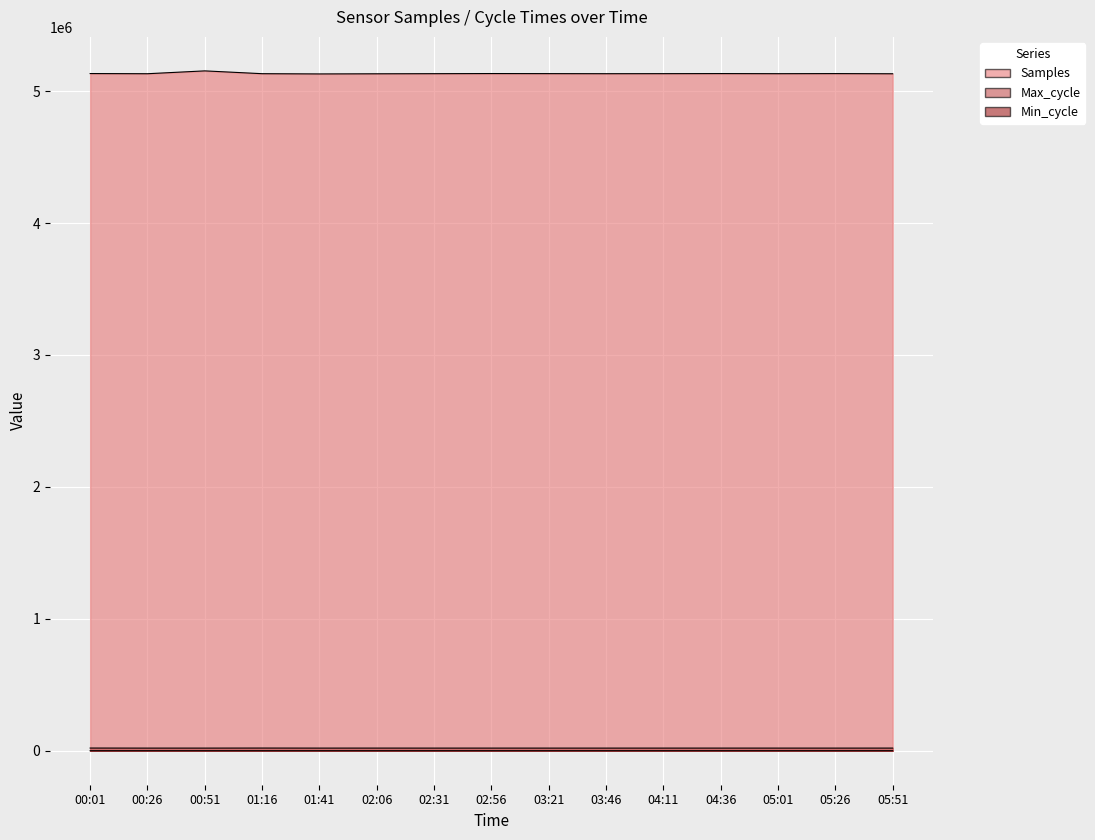

Rank the series at 04:11 from lowest to highest value.

Min_cycle, Max_cycle, Samples